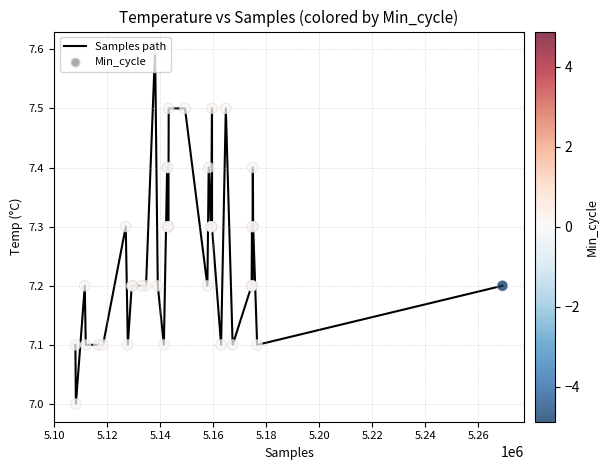

What is the smallest value displayed?

7.0